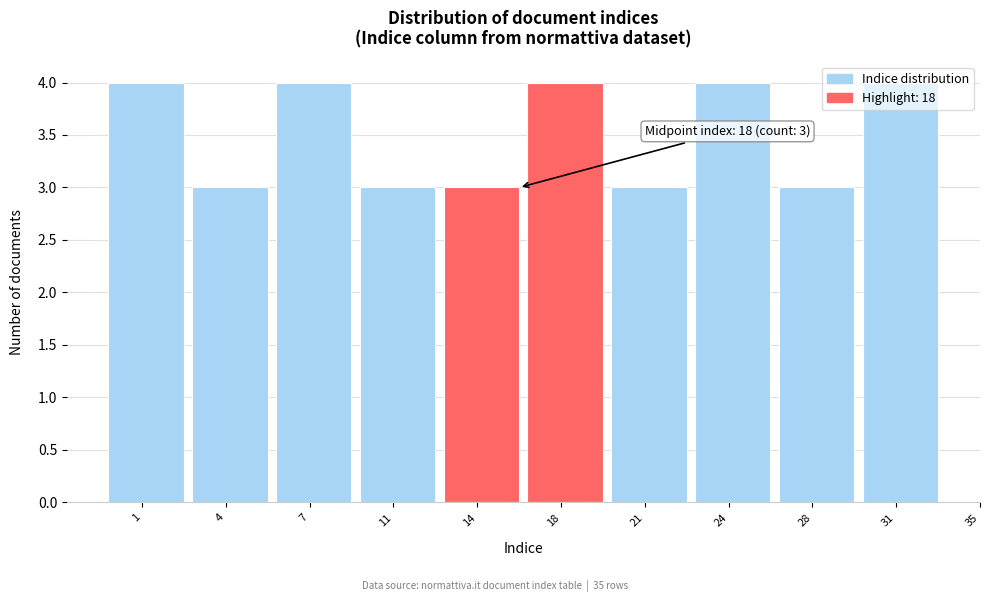

What is the value of the 2nd bar from the left?

3